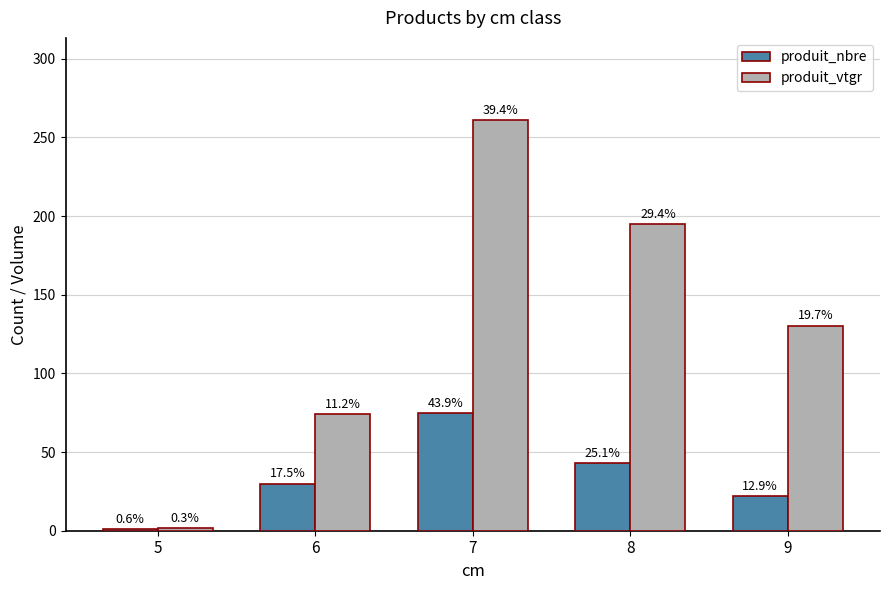

How many bars are there in total?

10